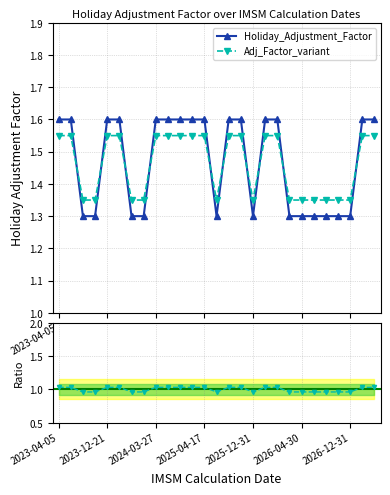

How many intersections are there between Adj_Factor_variant and Holiday_Adjustment_Factor?

10